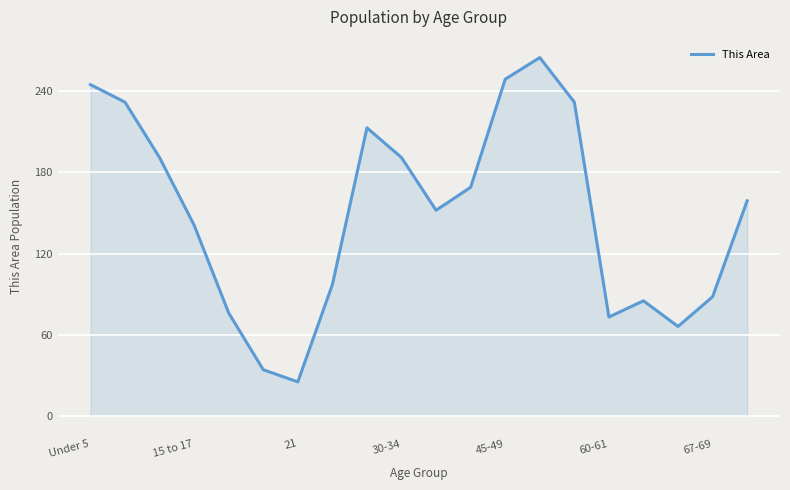

What is the maximum value shown in the chart?

265